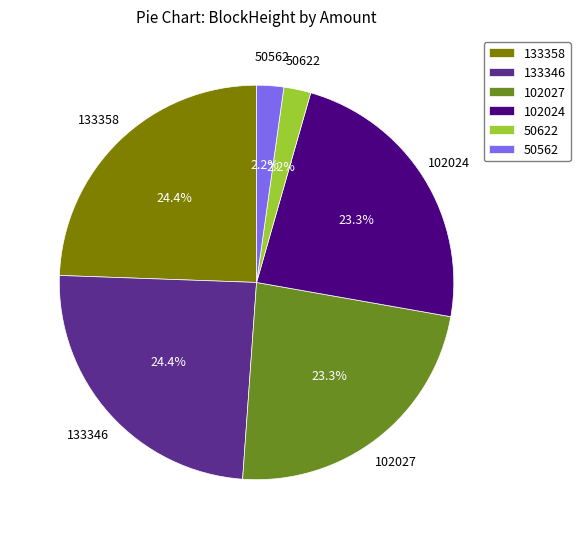

Does 50622 account for over 50% of the chart?

No